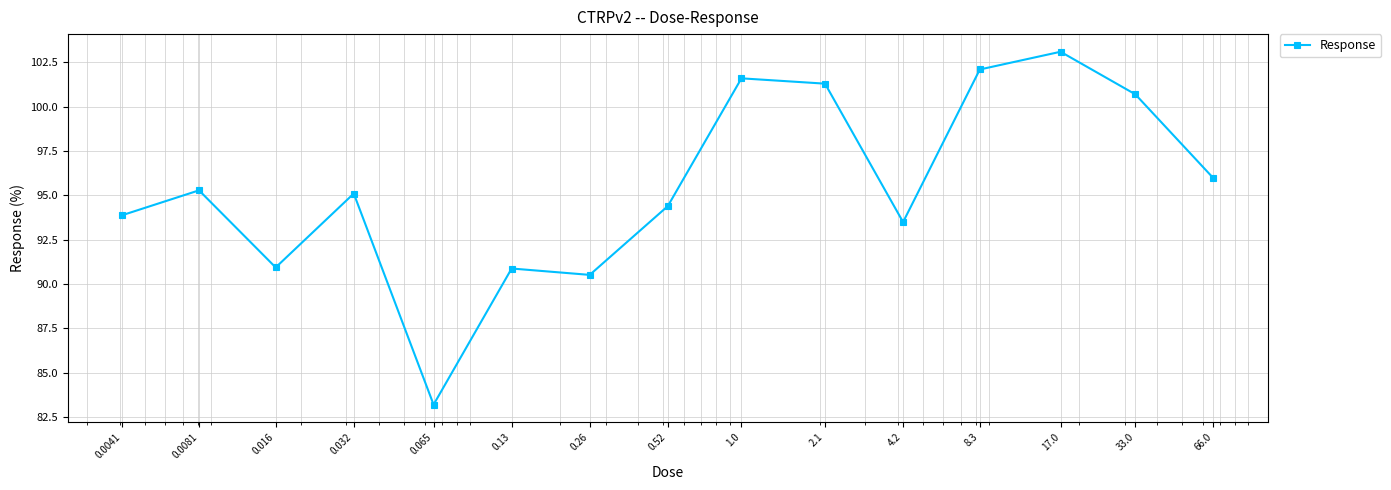

Does the chart display data point markers on the line(s)?

Yes